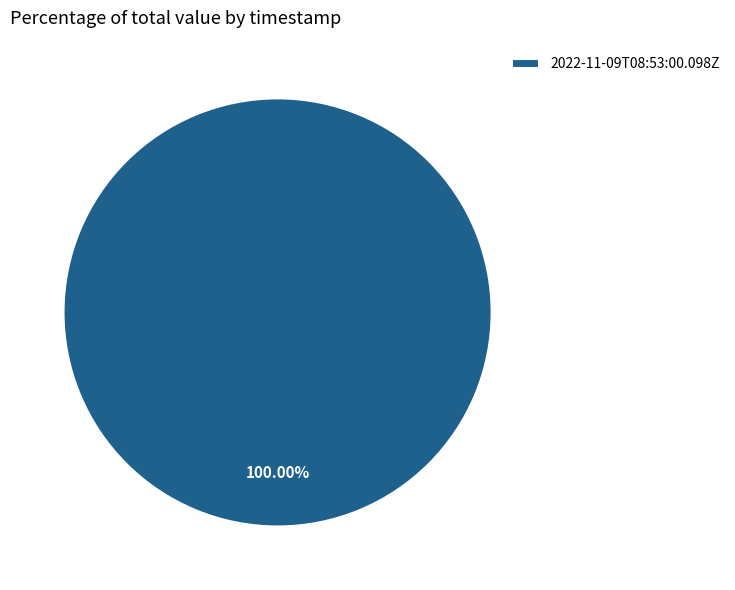

Rank the categories by value from lowest to highest.

2022-11-09T08:53:00.098Z